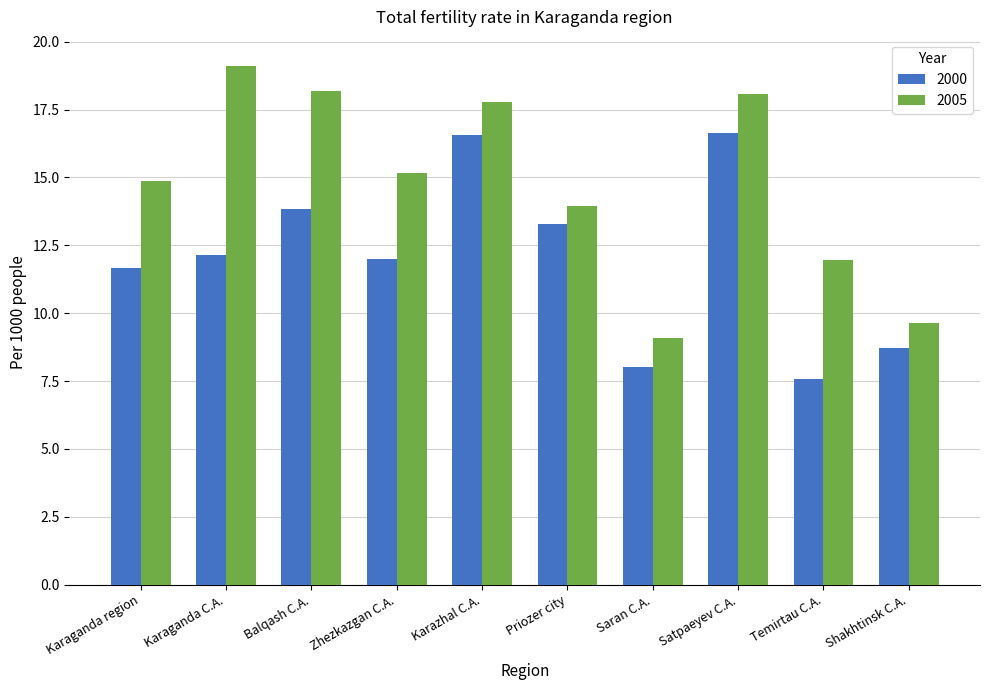

What is the spread (max minus min) of values at Temirtau C.A.?

4.4